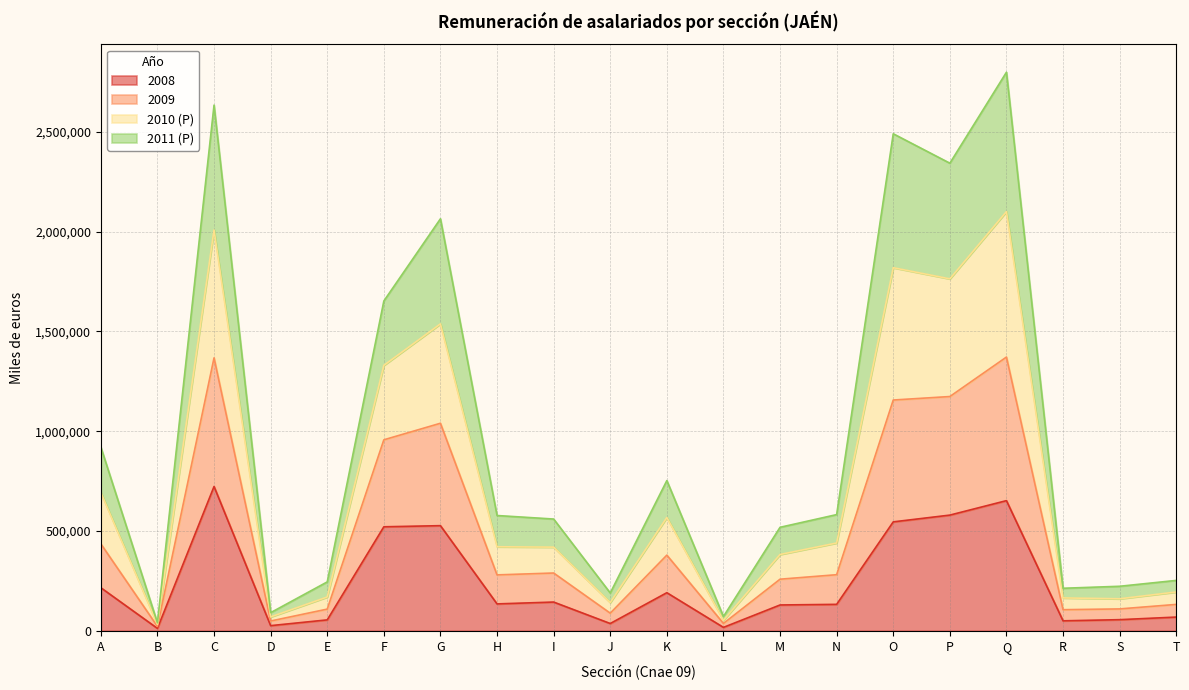

List the labels in order of 2010 (P) value, smallest first.

B, L, D, J, R, S, E, T, M, I, H, N, K, A, F, G, P, O, C, Q